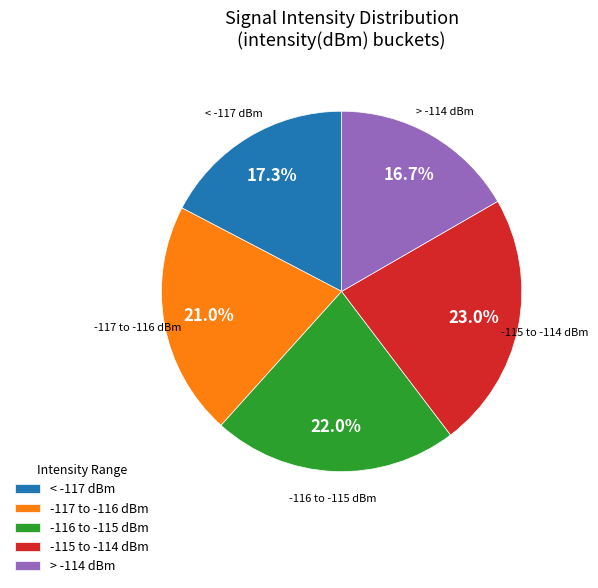

Is the sum of -116 to -115 dBm and -115 to -114 dBm greater than half?

No